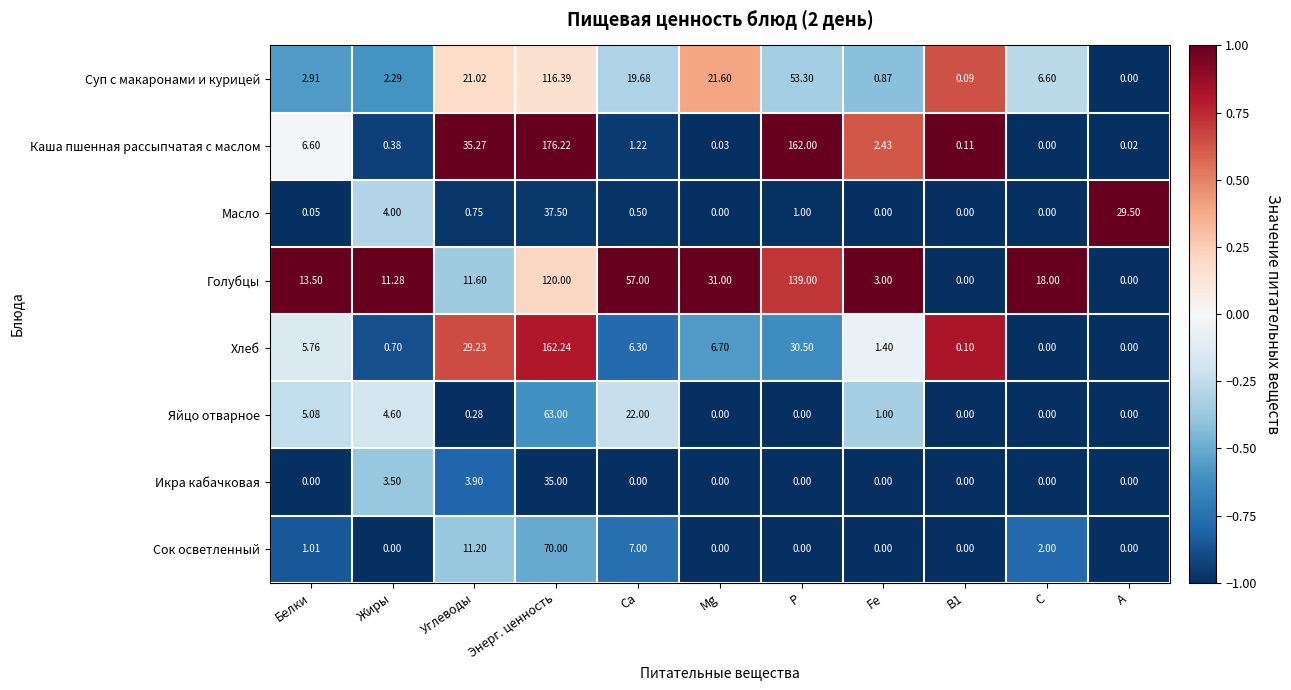

Which series has the widest spread of values?

Каша пшенная рассыпчатая с маслом